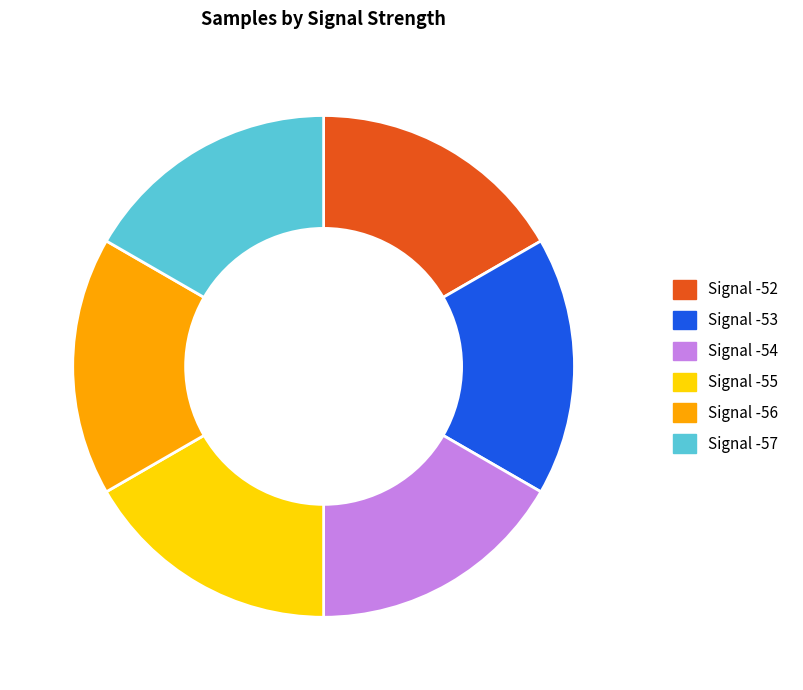

How many segments does this pie chart have?

6